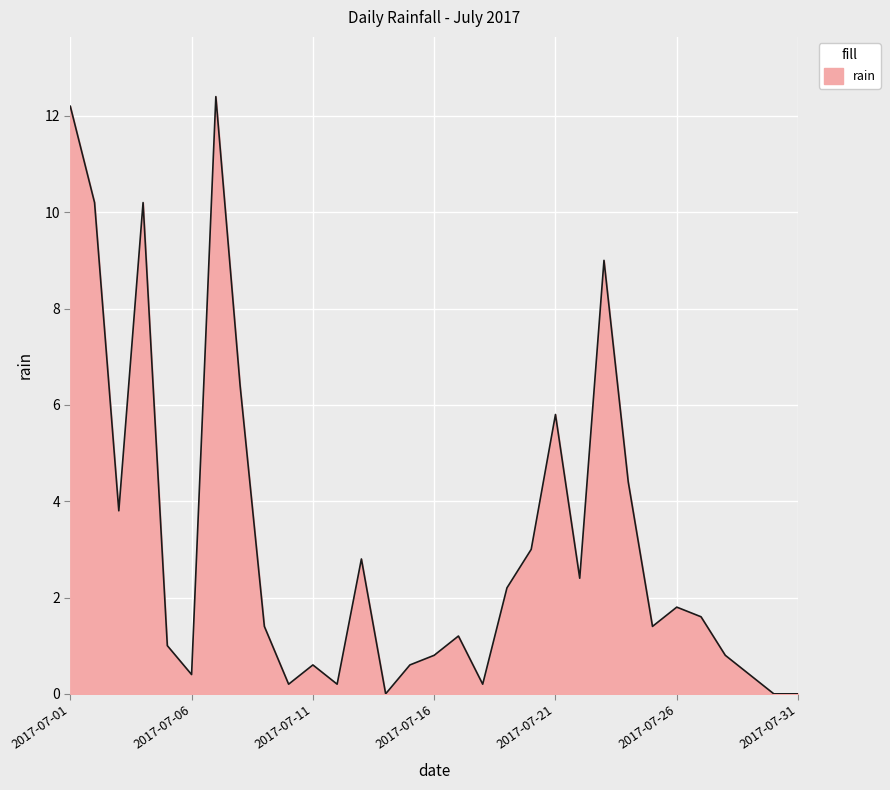

What is the maximum value shown in the chart?

12.4